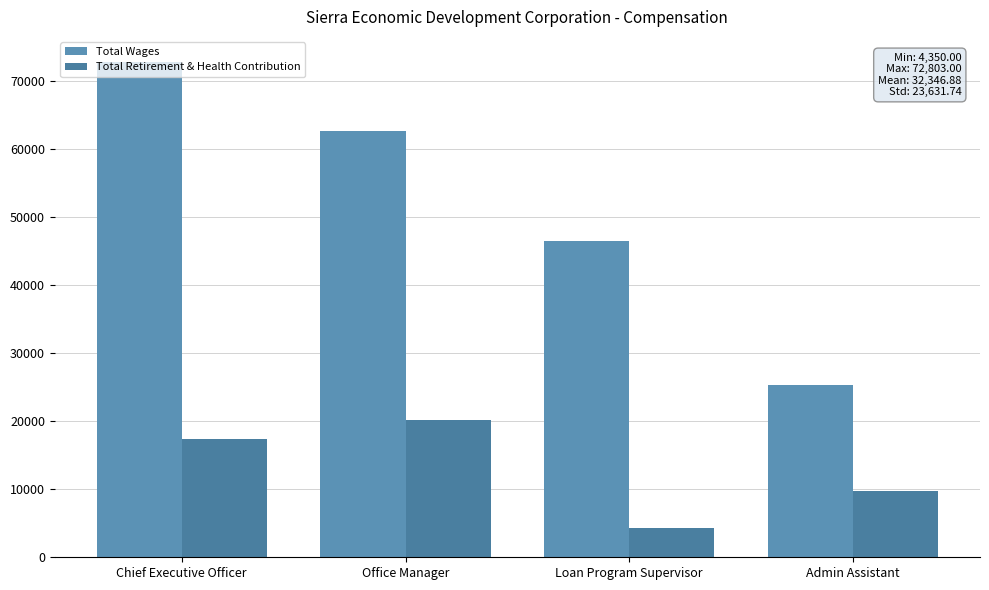

True or false: Total Retirement & Health Contribution has a value of 9666 at Admin Assistant.

True